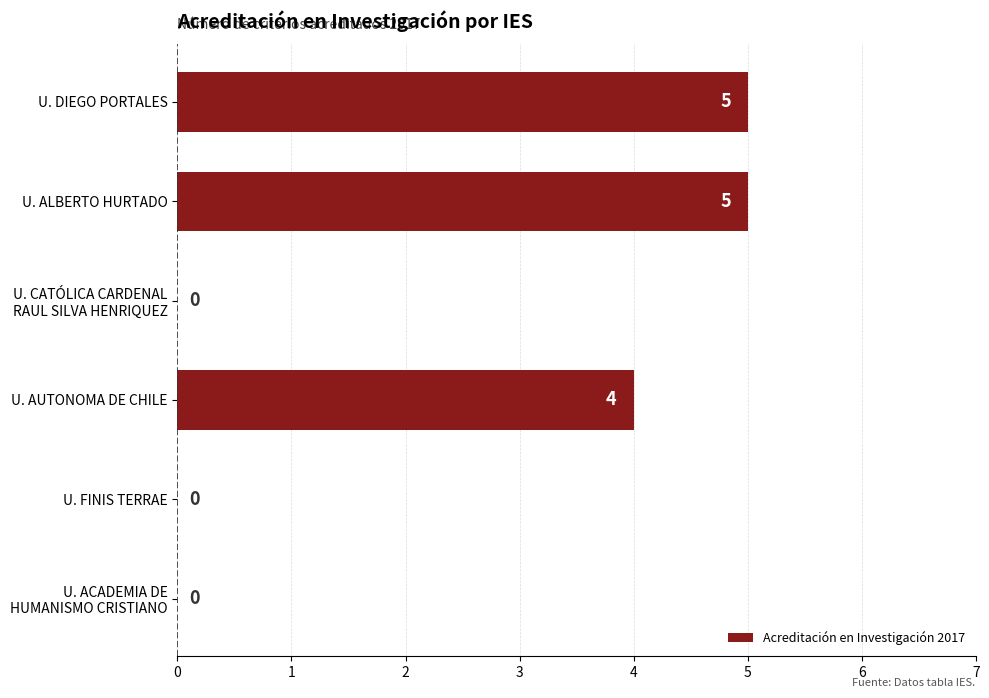

What is the sum of all values?

14